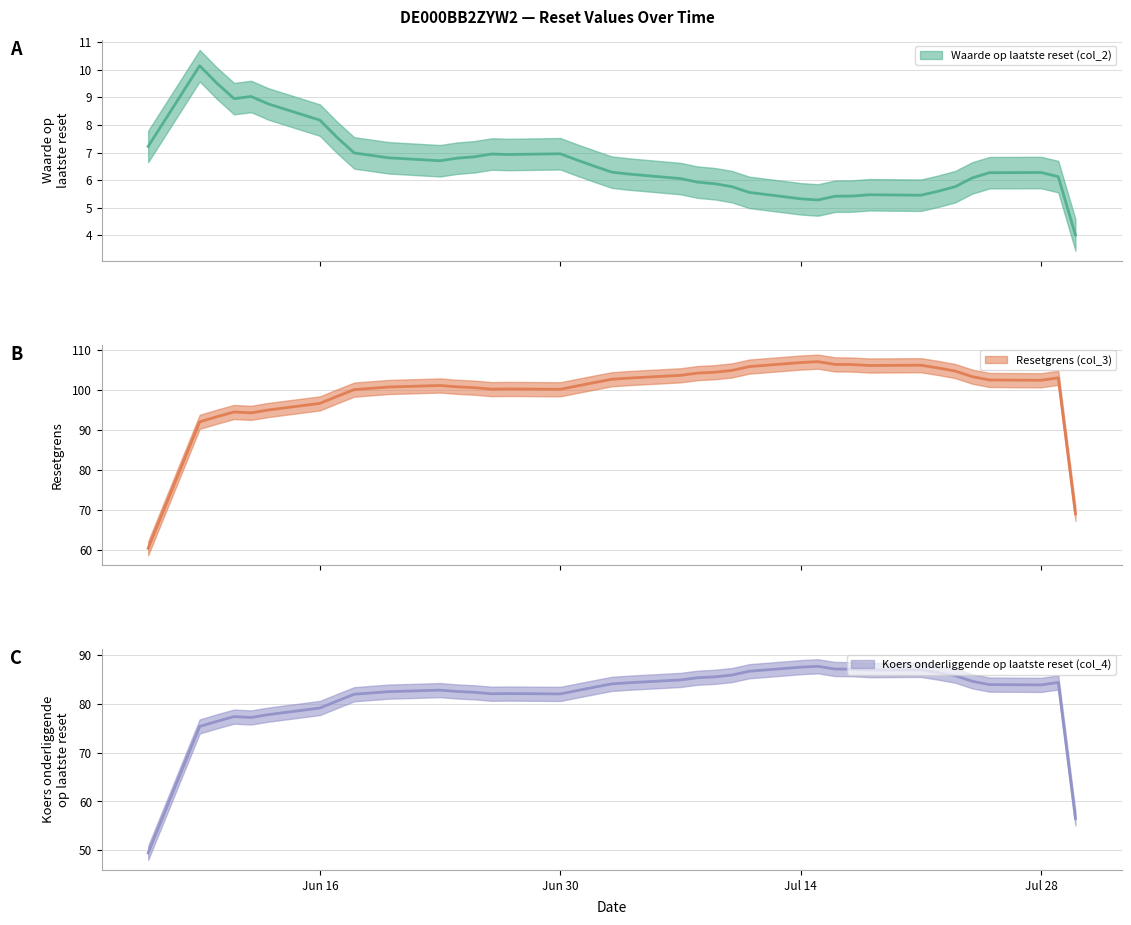

True or false: Waarde op laatste reset (col_2) has more than 1 interior local peaks.

True